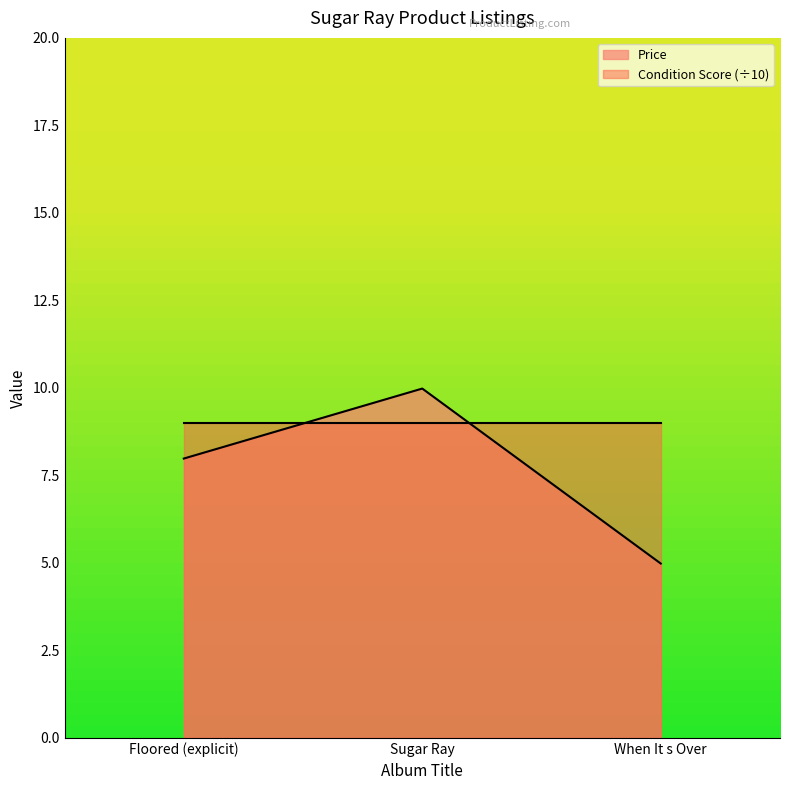

What is the approximate value at Floored (explicit)?

8.0